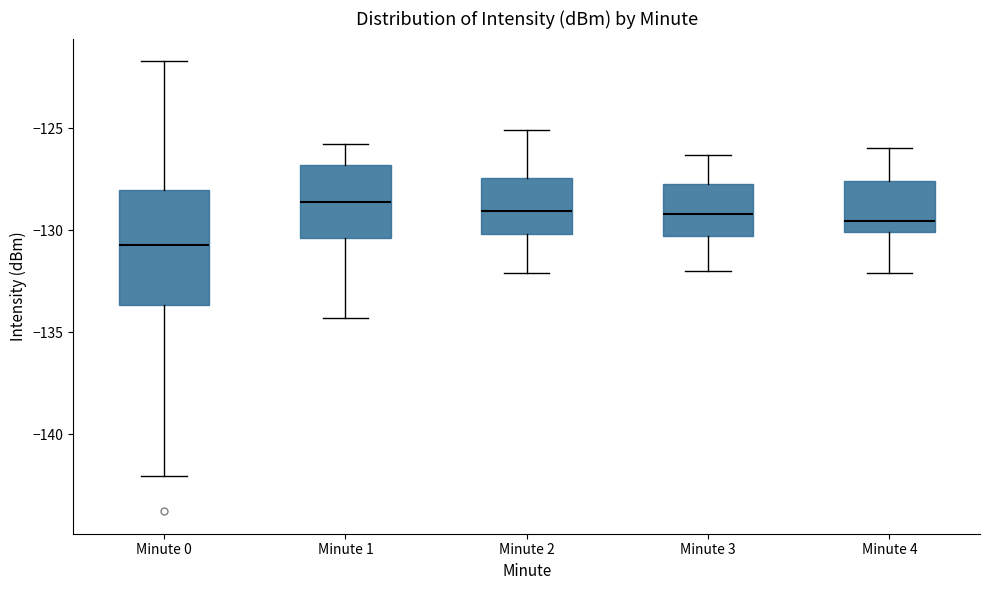

Reading left to right, read every box against the y-axis: the position of its median line, the range the box covers, and the ends of its whiskers. The values are not printed on the chart, so give them approximately, as read against the axis.

Minute 0: median -130.5, box -133.5 to -128.0, whiskers -142.0 to -121.5
Minute 1: median -128.5, box -130.5 to -127.0, whiskers -134.5 to -126.0
Minute 2: median -129.0, box -130.0 to -127.5, whiskers -132.0 to -125.0
Minute 3: median -129.0, box -130.5 to -127.5, whiskers -132.0 to -126.5
Minute 4: median -129.5, box -130.0 to -127.5, whiskers -132.0 to -126.0